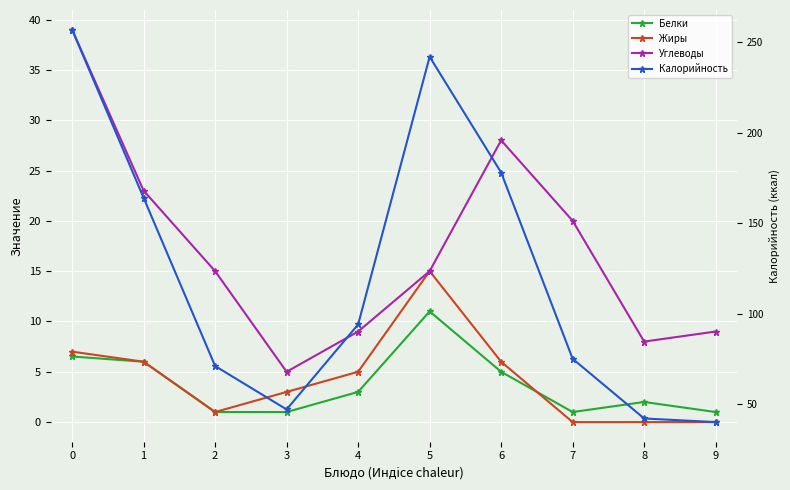

True or false: Жиры has more than 1 points higher than both neighbors.

False